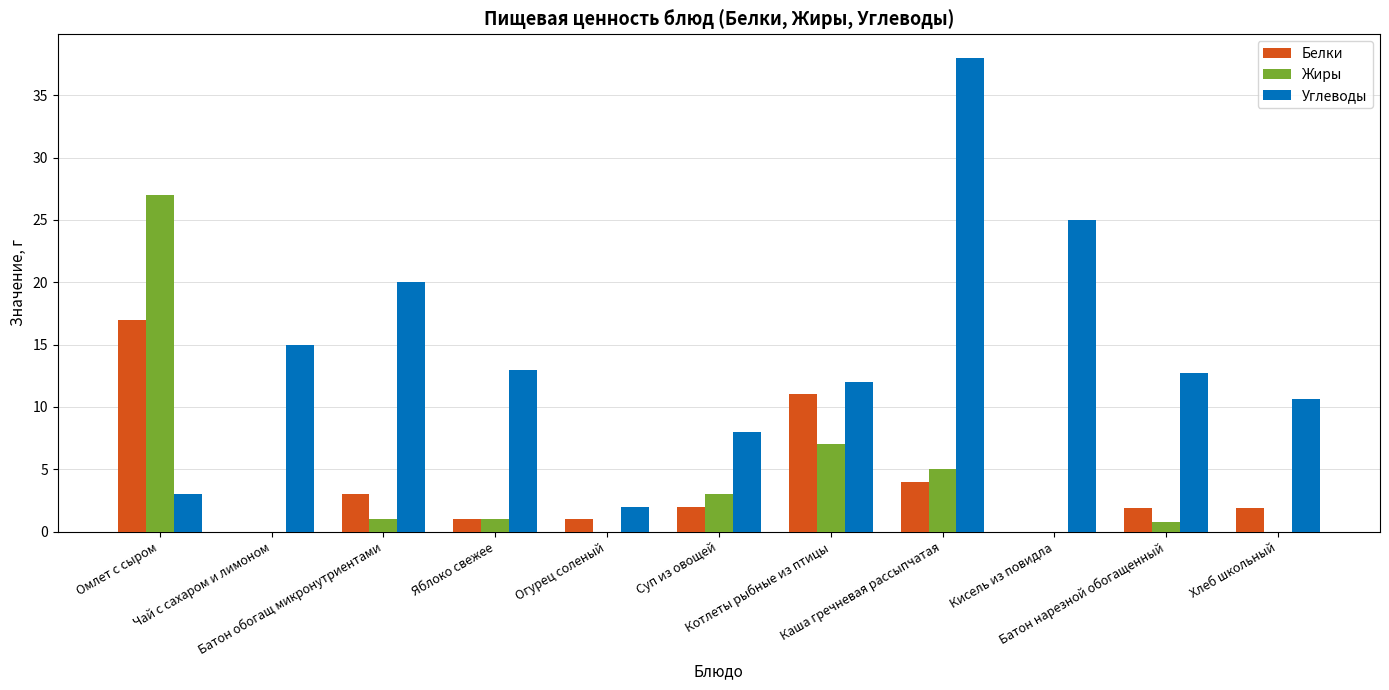

At which label is Жиры closest to 13?

Котлеты рыбные из птицы